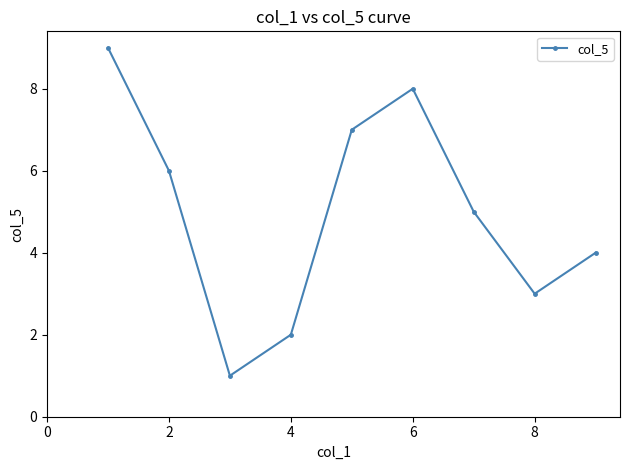

True or false: the data has more than 0 interior local peaks.

True